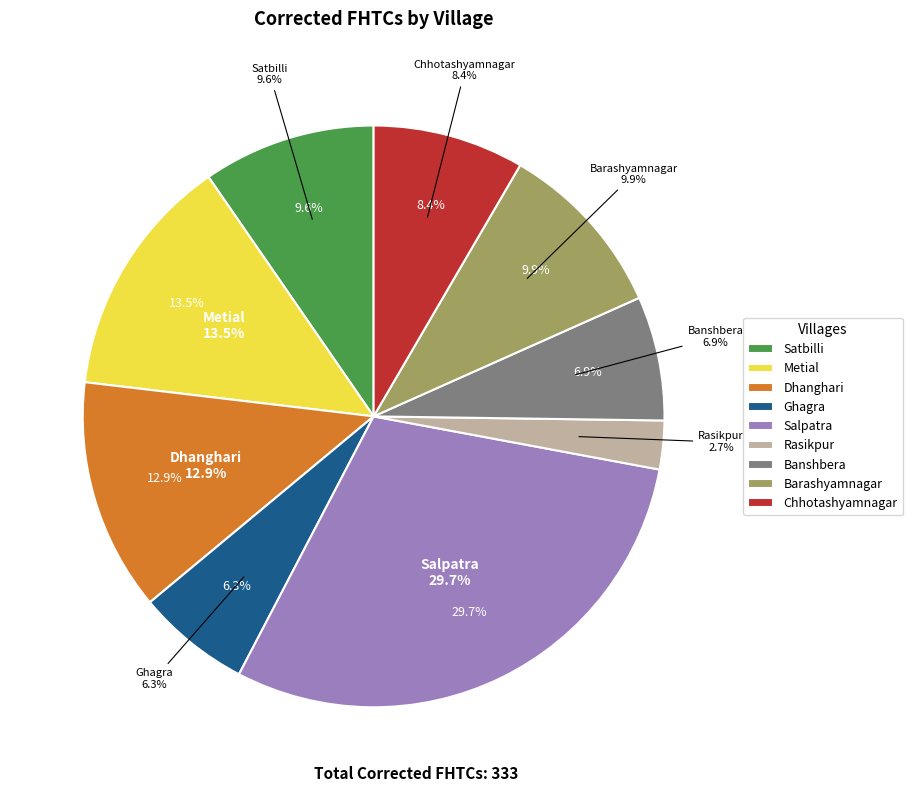

Which slice is the largest?

Salpatra